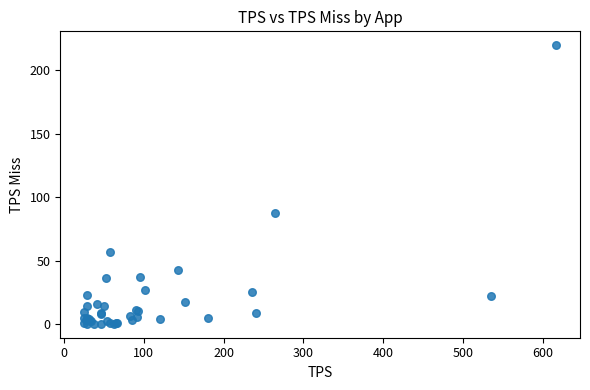

What Y value in the scatter plot is closest to 109?

87.7